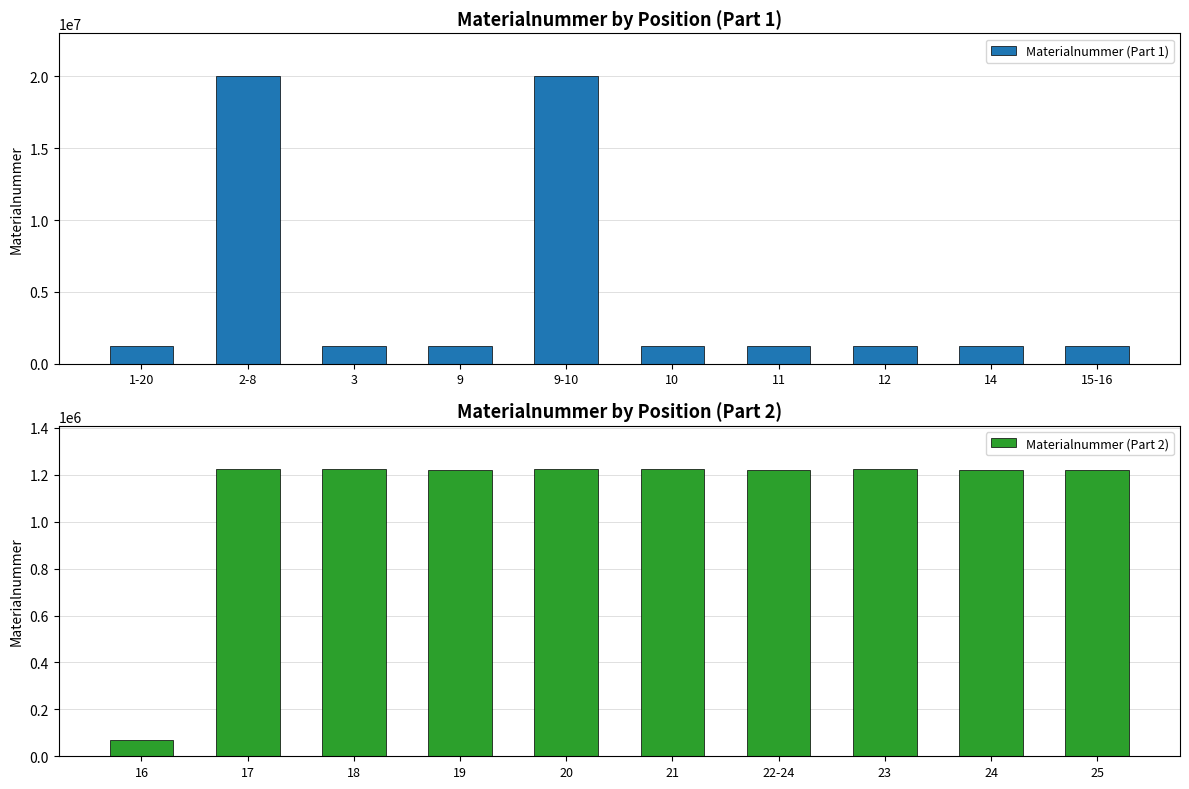

The value of Materialnummer (Part 2) at 19 is 740103. True or false?

False